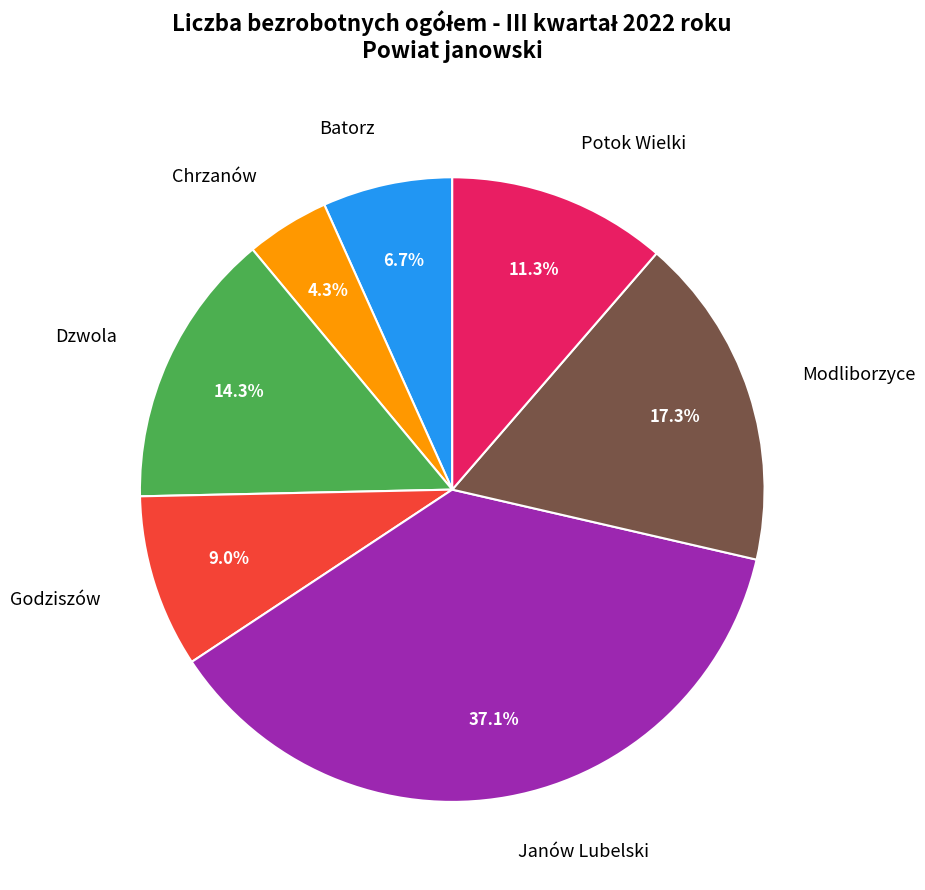

Is it true that Chrzanów is 4% of the pie?

True